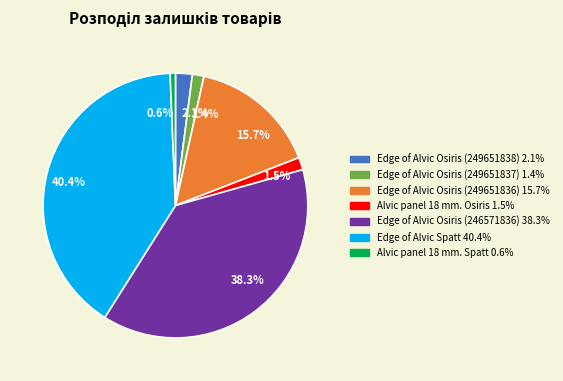

To the nearest percent, what is the average slice percentage?

14%